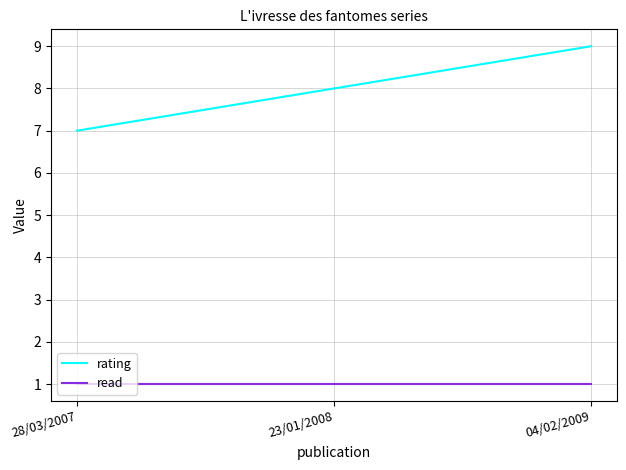

Is the value of rating at 23/01/2008 greater than the value of read at 04/02/2009?

Yes